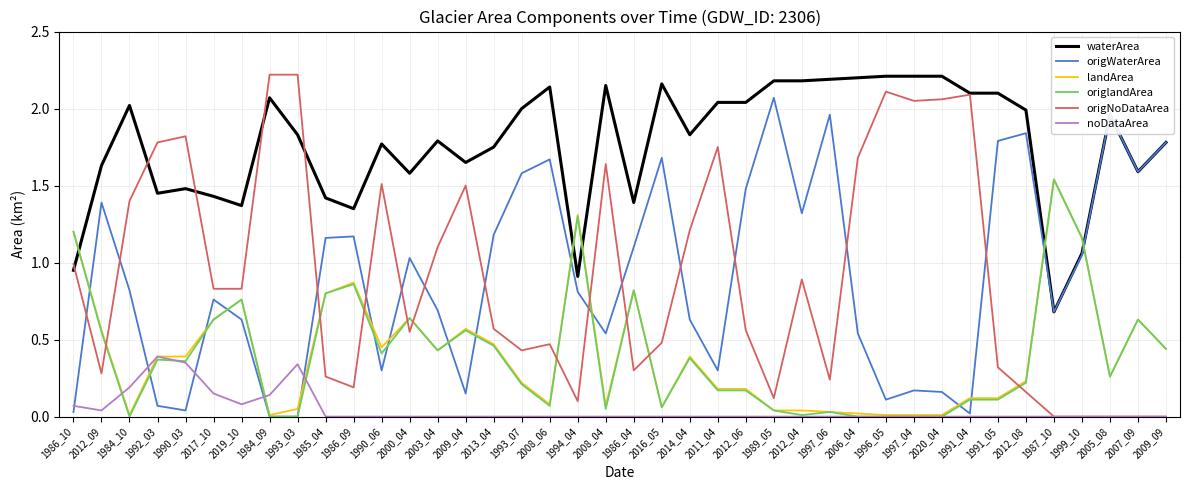

Which series has the largest total across all categories?

waterArea